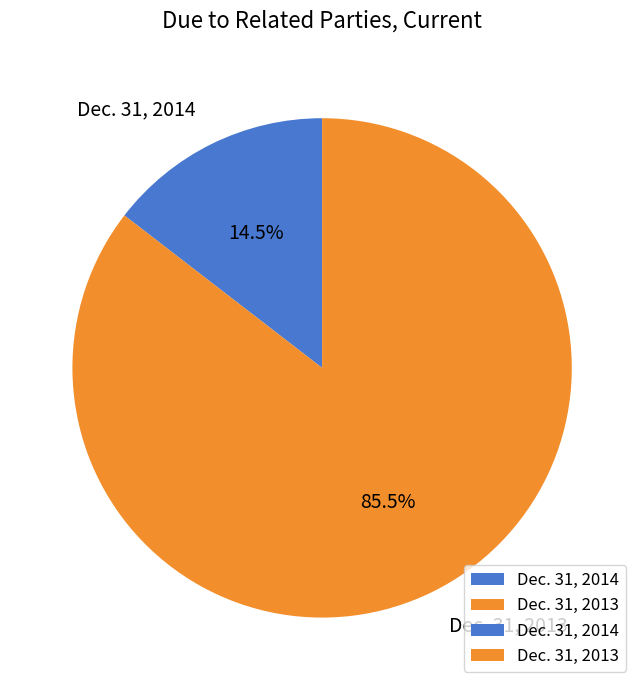

Approximately how many times larger is the value at Dec. 31, 2014 compared to Dec. 31, 2013?

0.2